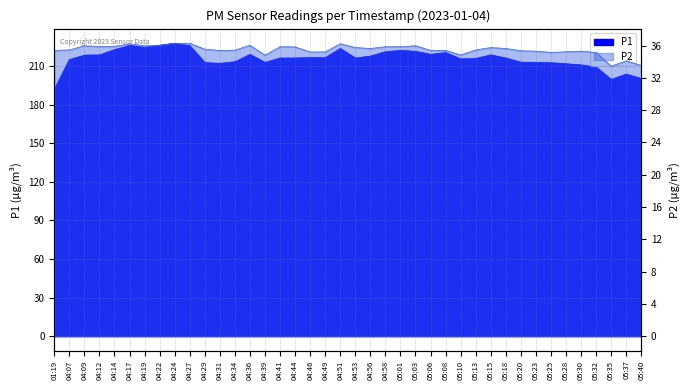

Is it true that P2 equals 11.2 at 04:51?

False